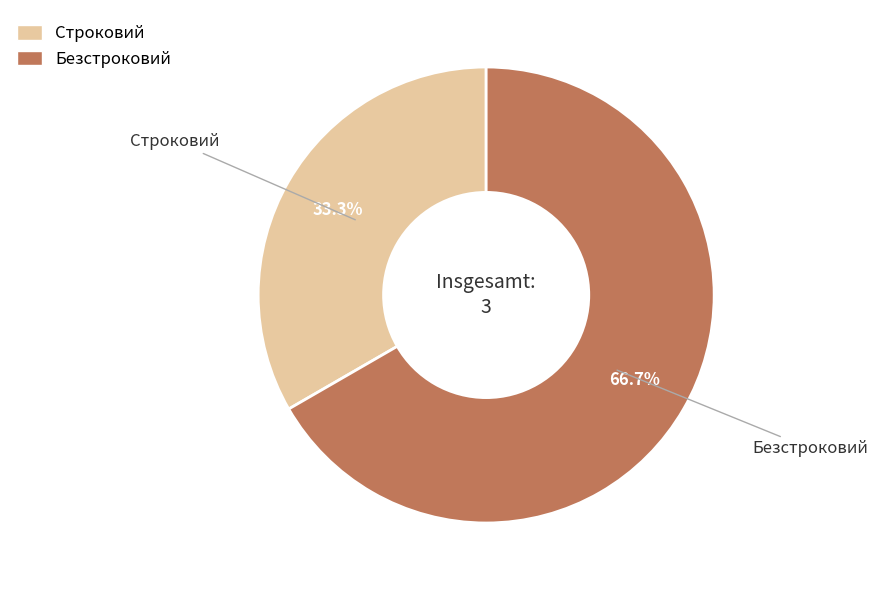

Rank the categories by value from lowest to highest.

Строковий, Безстроковий